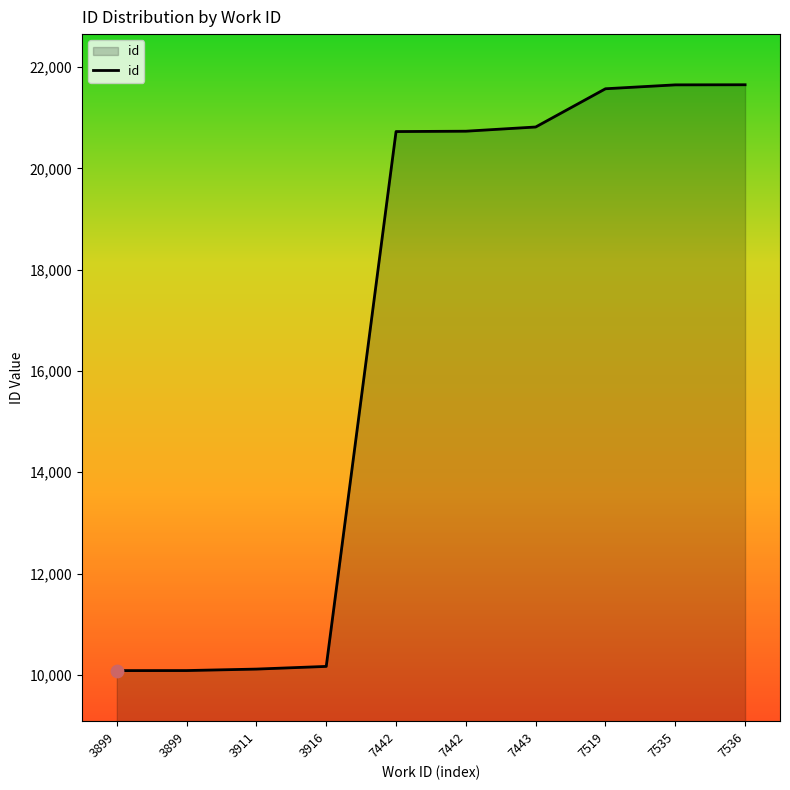

How many lines are shown in the chart?

1